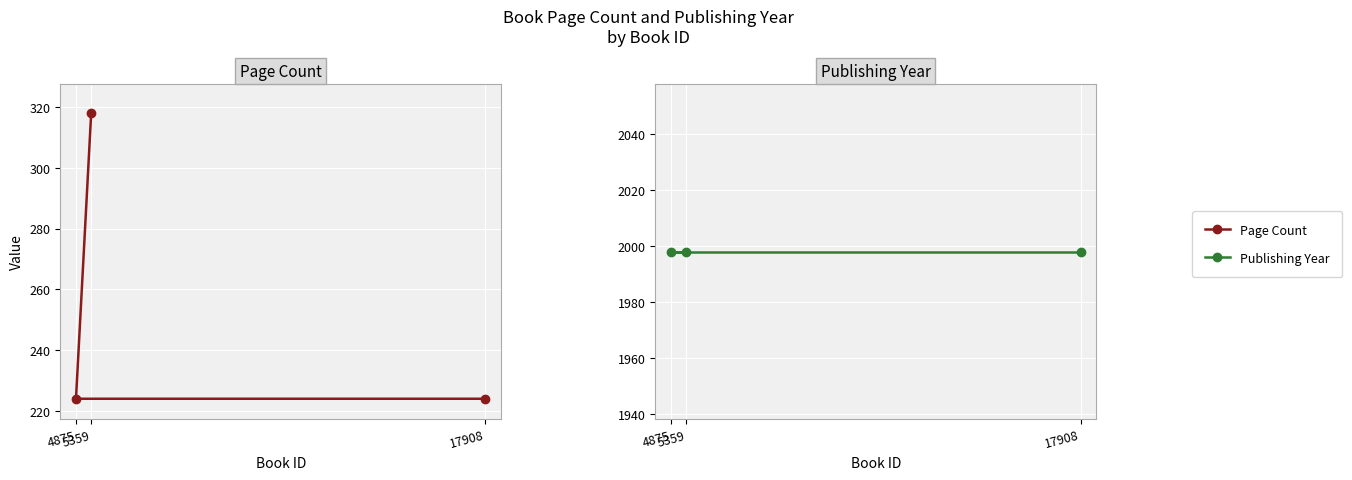

Which label corresponds to the largest value in the chart?

5359